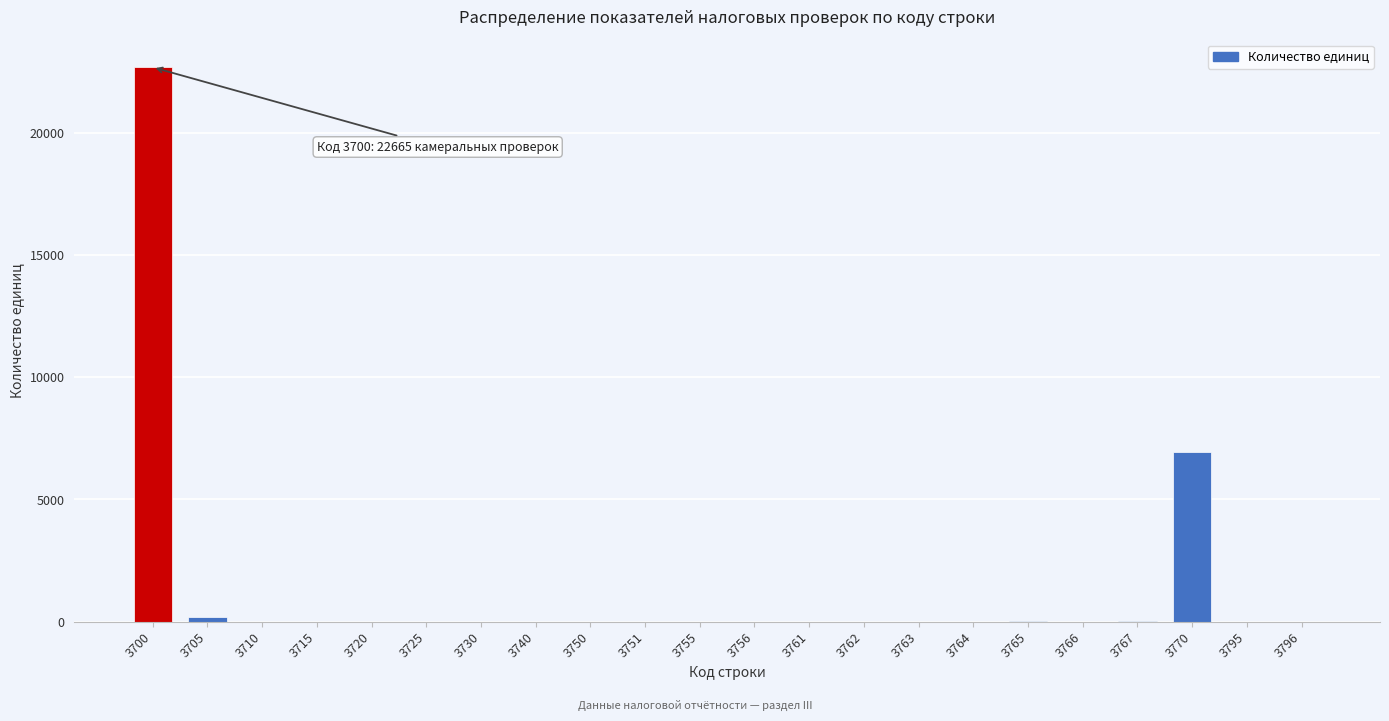

Where is the data nearest to the value 11332?

3770